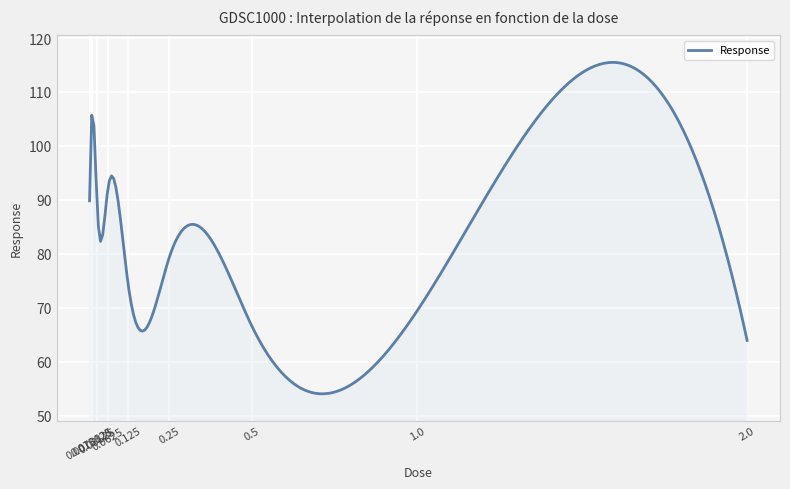

What is the minimum value shown in the chart?

54.0